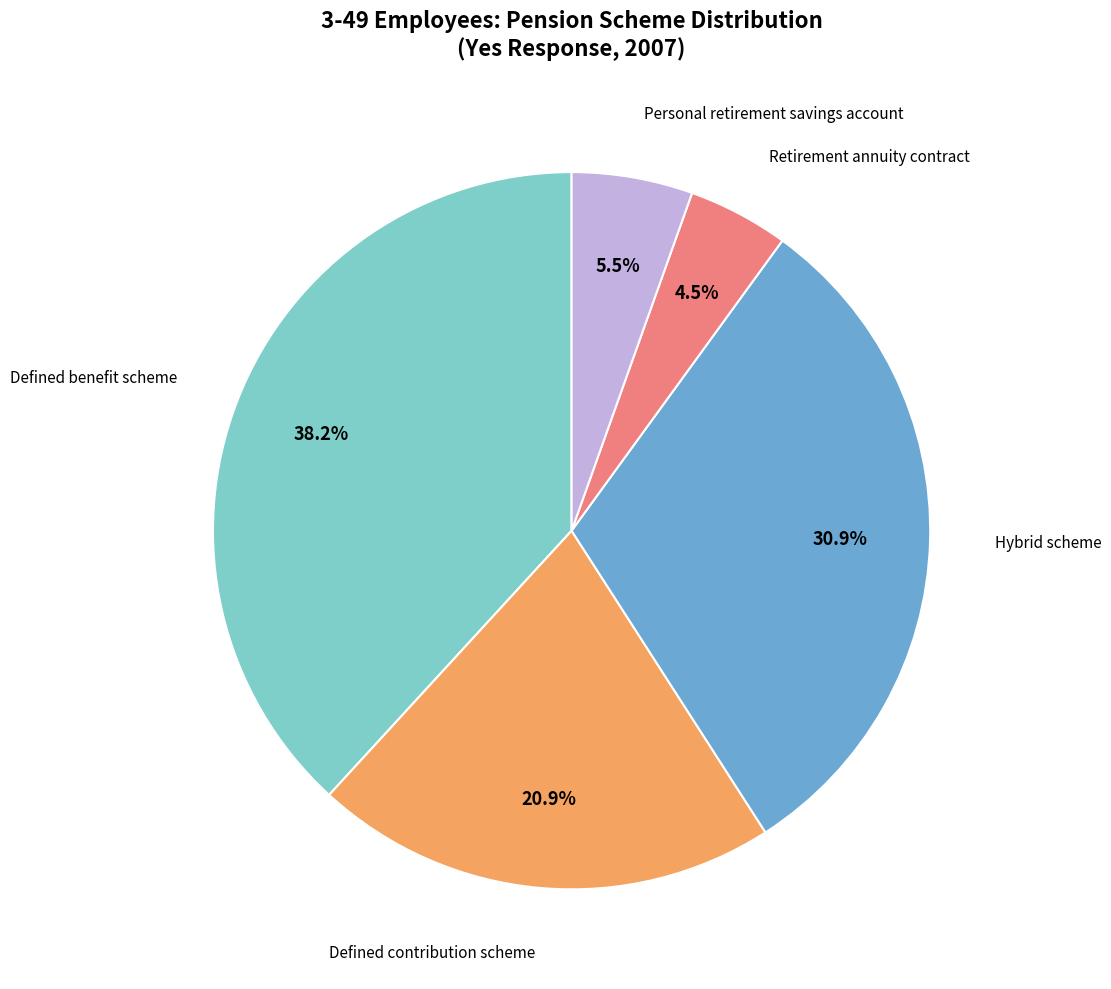

Is there any slice that represents more than half of the pie?

No